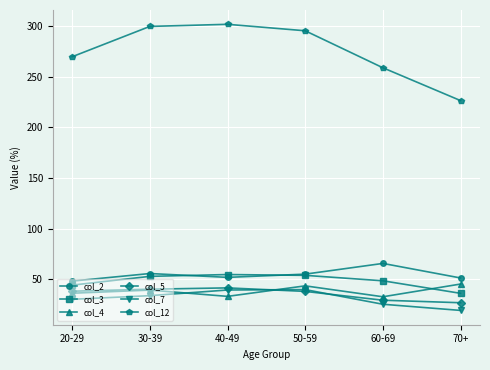

How many lines are shown in the chart?

6